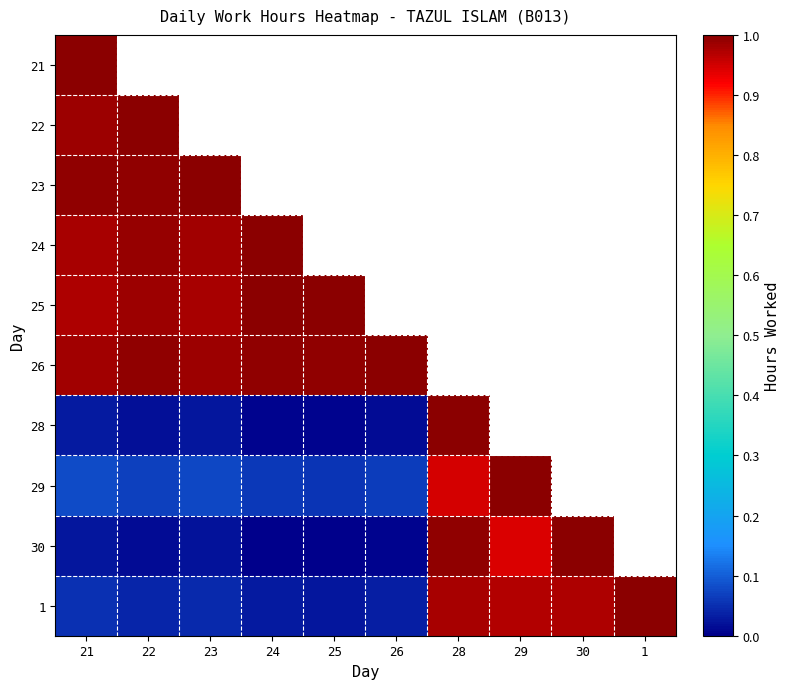

The value of 23 at 21 is 1.0. True or false?

True